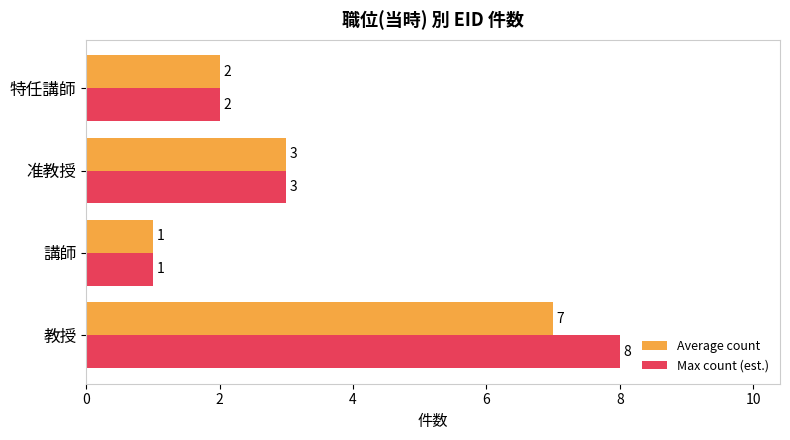

True or false: Max count (est.) has a value of 3 at 准教授.

True